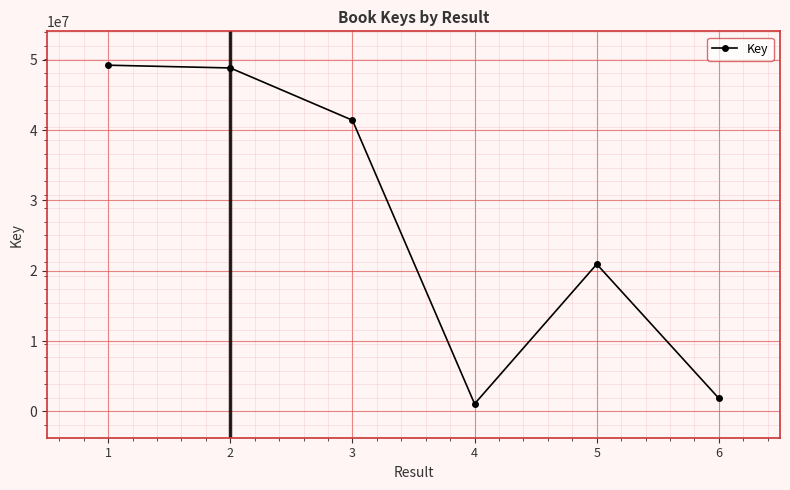

Which has a higher value, 2 or 6?

2